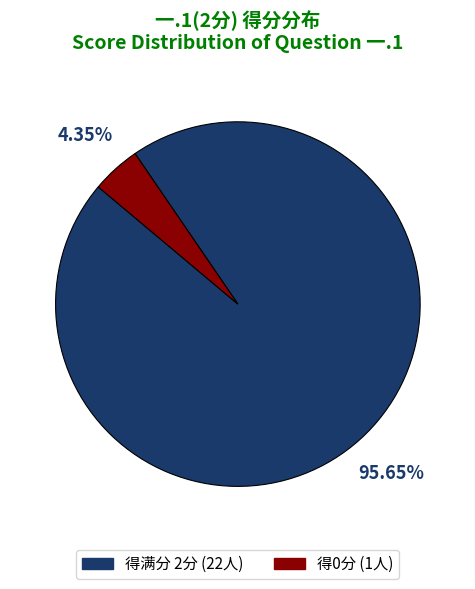

Does any single category account for the majority?

Yes